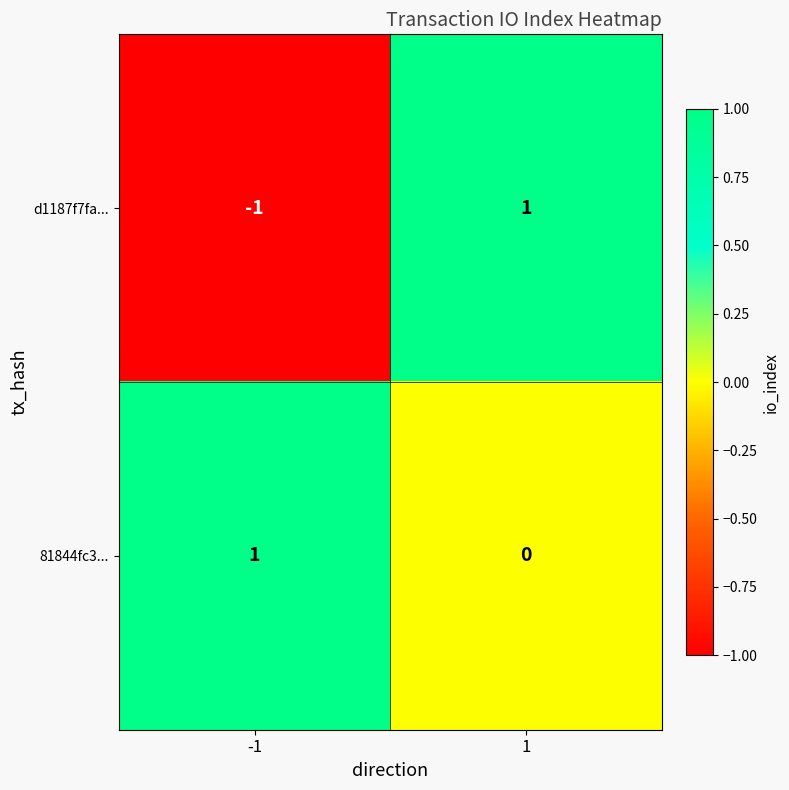

At -1, list the series in order from smallest to largest.

d1187f7fa..., 81844fc3...